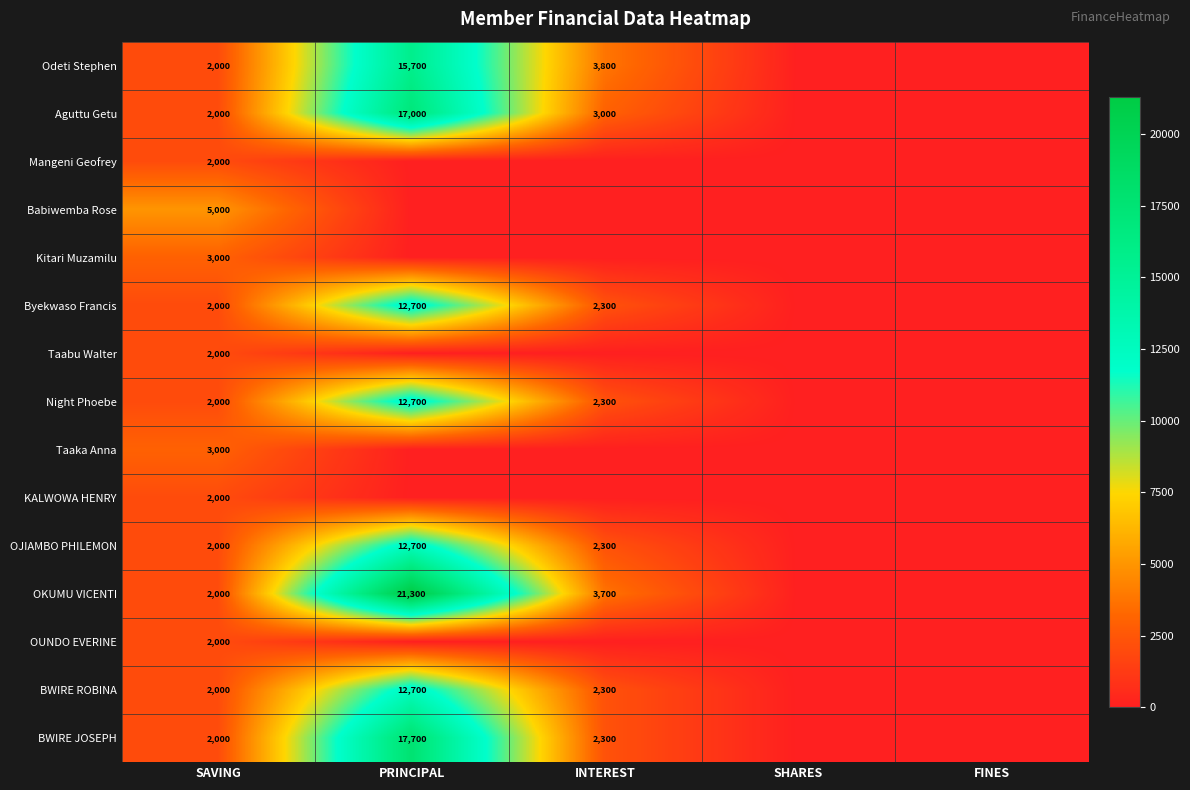

True or false: Odeti Stephen has a value of 3800 at INTEREST.

True